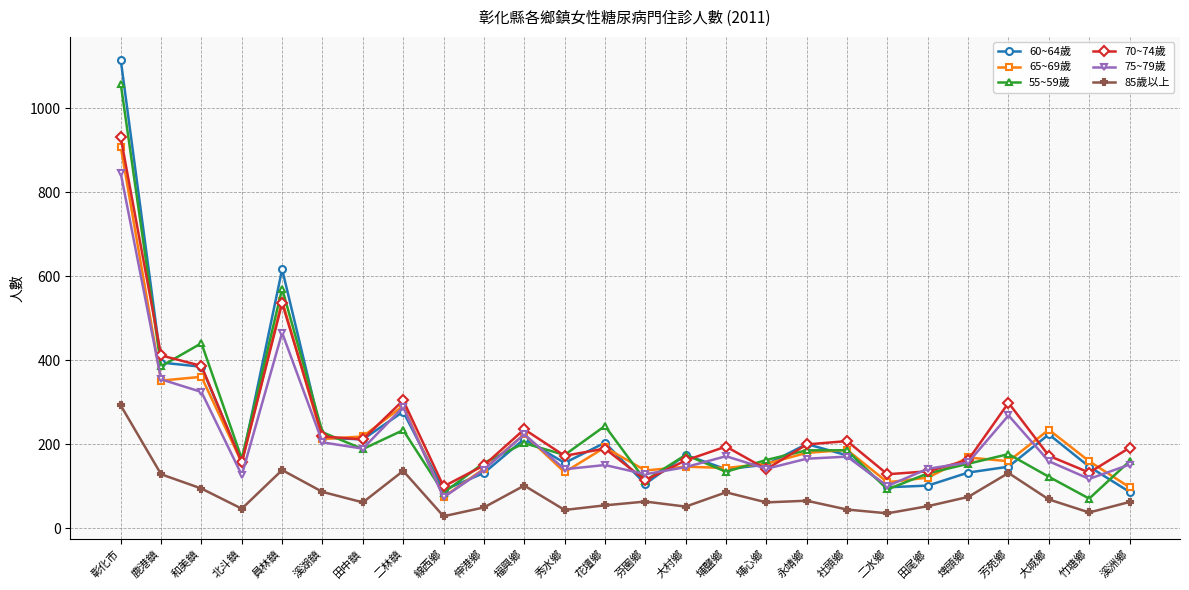

Which series has the largest range (max minus min)?

60~64歲